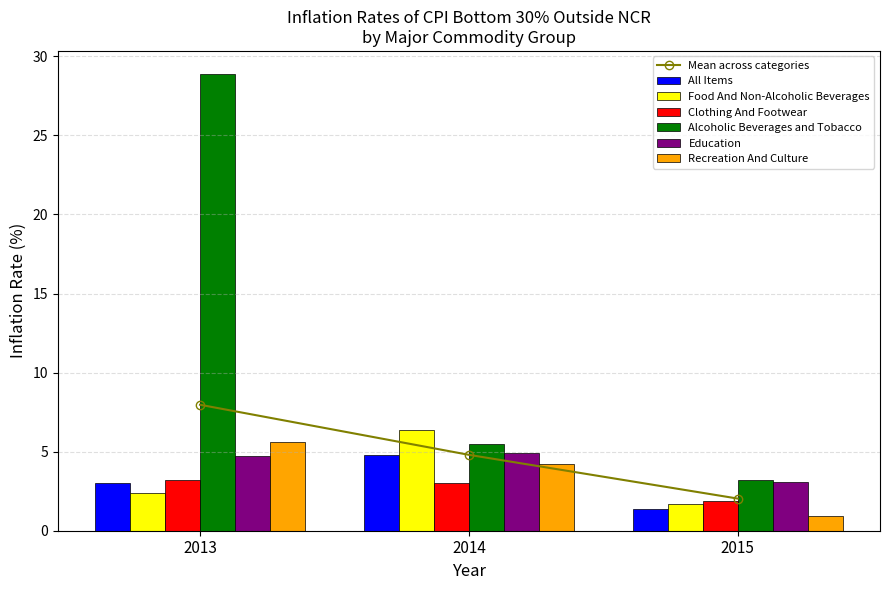

Reading left to right, list all the values displayed in this chart.

All Items: 2013=3.0	2014=4.8	2015=1.4
Food And Non-Alcoholic Beverages: 2013=2.4	2014=6.4	2015=1.7
Clothing And Footwear: 2013=3.2	2014=3.0	2015=1.9
Alcoholic Beverages and Tobacco: 2013=28.9	2014=5.5	2015=3.2
Education: 2013=4.7	2014=4.9	2015=3.1
Recreation And Culture: 2013=5.6	2014=4.2	2015=0.9